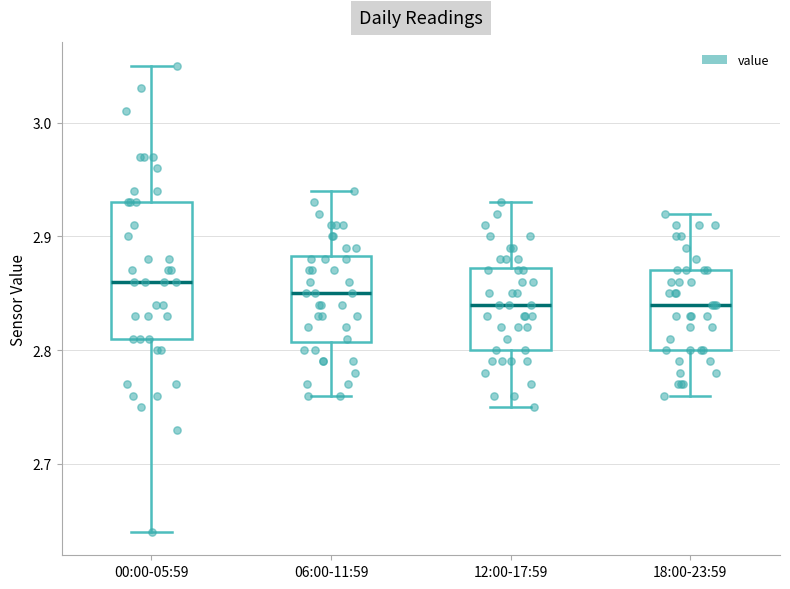

Reading left to right, read every box against the y-axis: the position of its median line, the range the box covers, and the ends of its whiskers. The values are not printed on the chart, so give them approximately, as read against the axis.

00:00-05:59: median 2.86, box 2.81 to 2.93, whiskers 2.64 to 3.05
06:00-11:59: median 2.85, box 2.81 to 2.88, whiskers 2.76 to 2.94
12:00-17:59: median 2.84, box 2.80 to 2.87, whiskers 2.75 to 2.93
18:00-23:59: median 2.84, box 2.80 to 2.87, whiskers 2.76 to 2.92